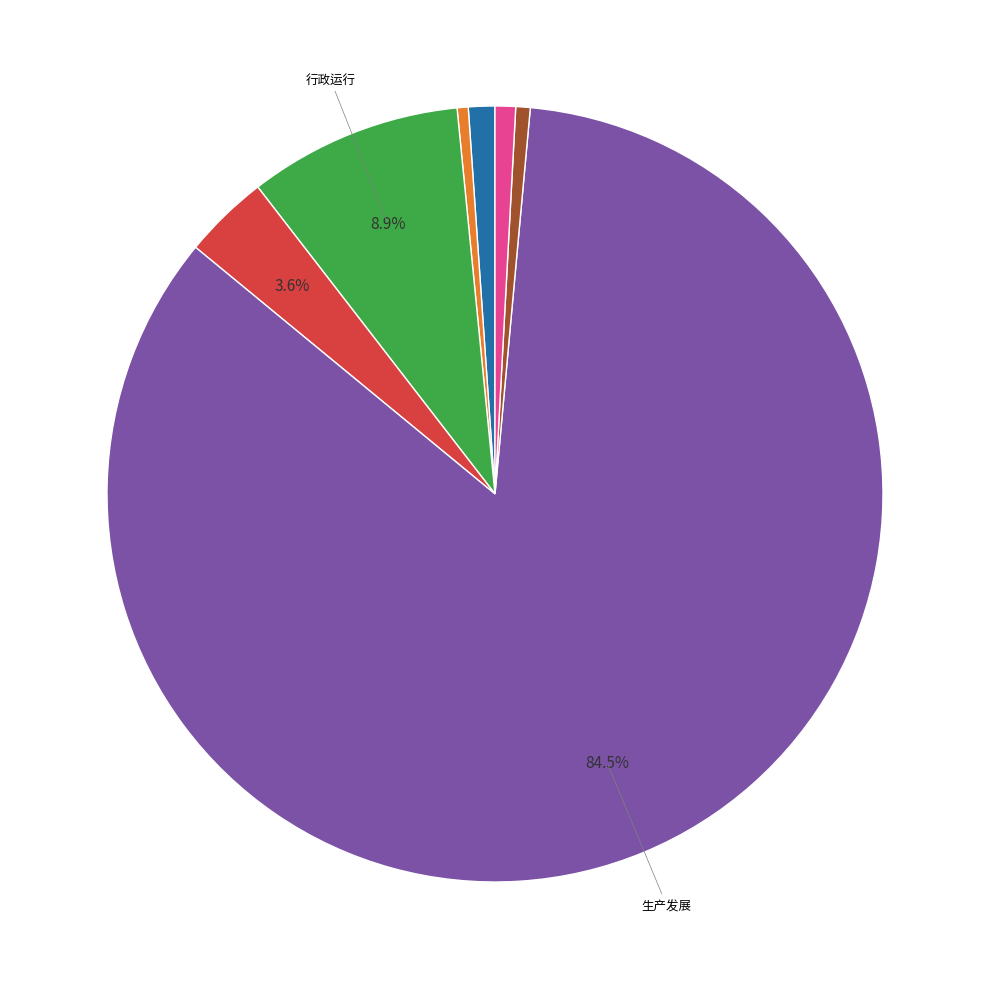

To the nearest percent, what is the average slice percentage?

14%